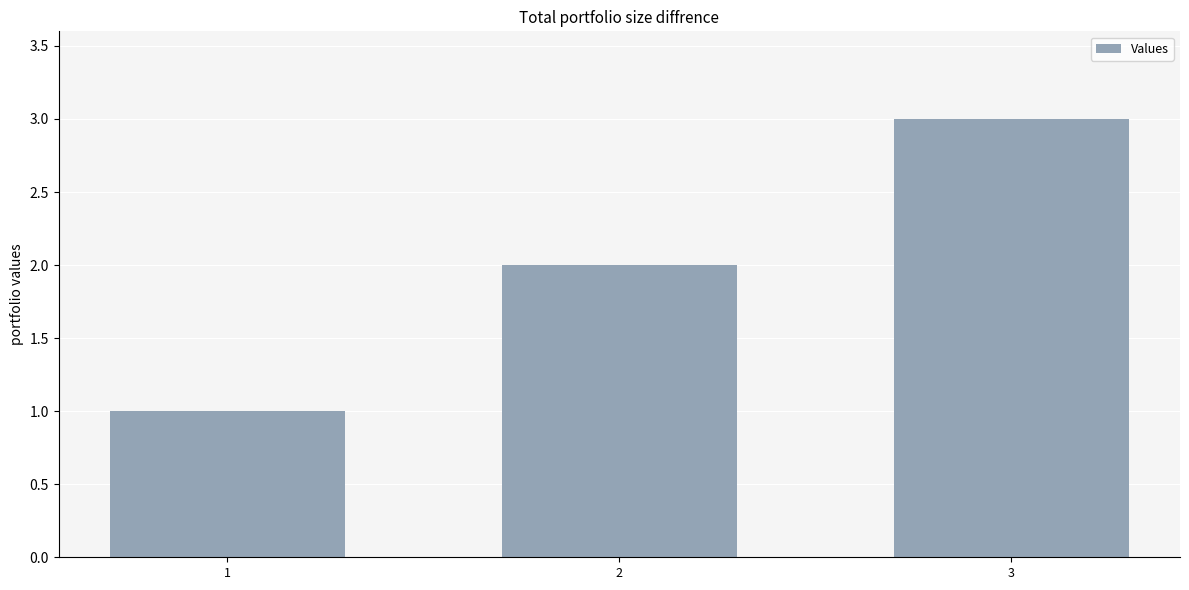

Reading left to right, extract all data points from this chart.

1=1	2=2	3=3